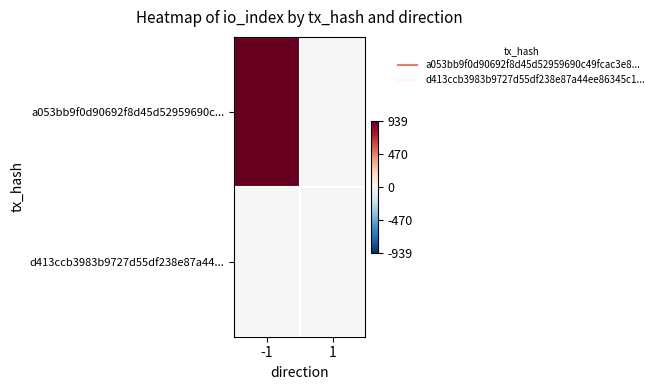

Rank the series by their maximum value, from highest to lowest.

a053bb9f0d90692f8d45d52959690c..., d413ccb3983b9727d55df238e87a44...